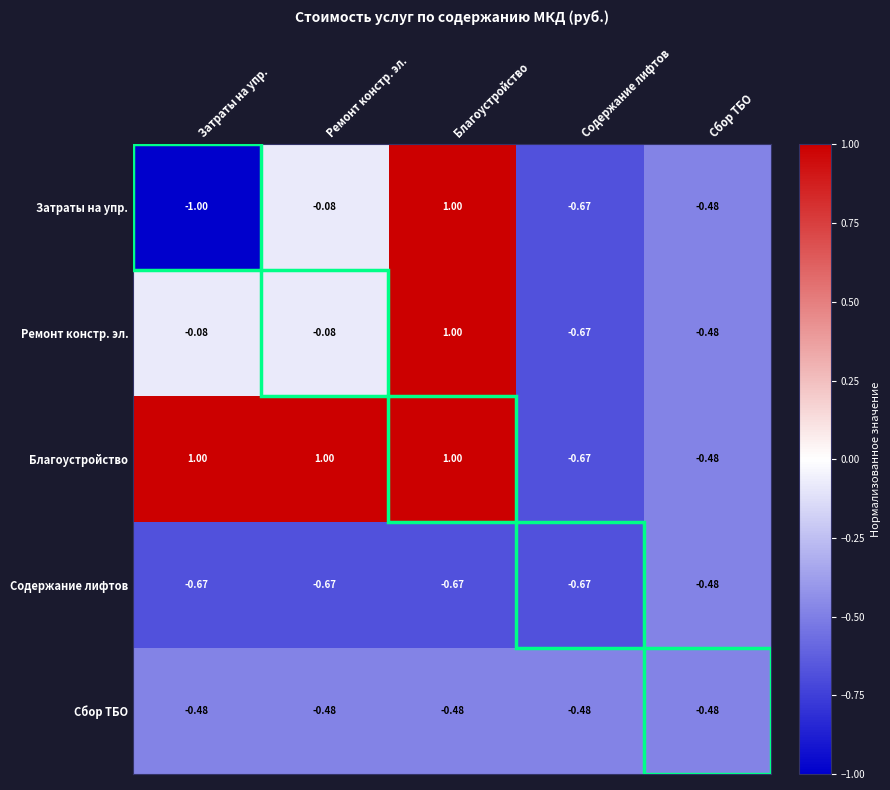

Where is Затраты на упр. nearest to the value 0?

Ремонт констр. эл.